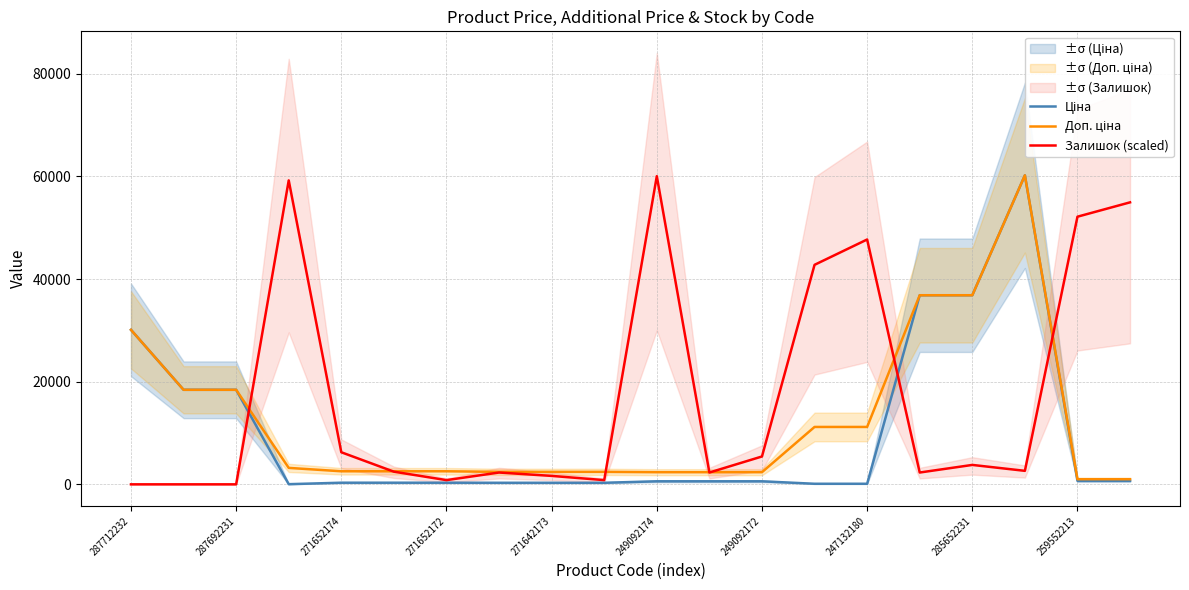

What is the sum of the Ціна values at 11 and 15?

37433.4